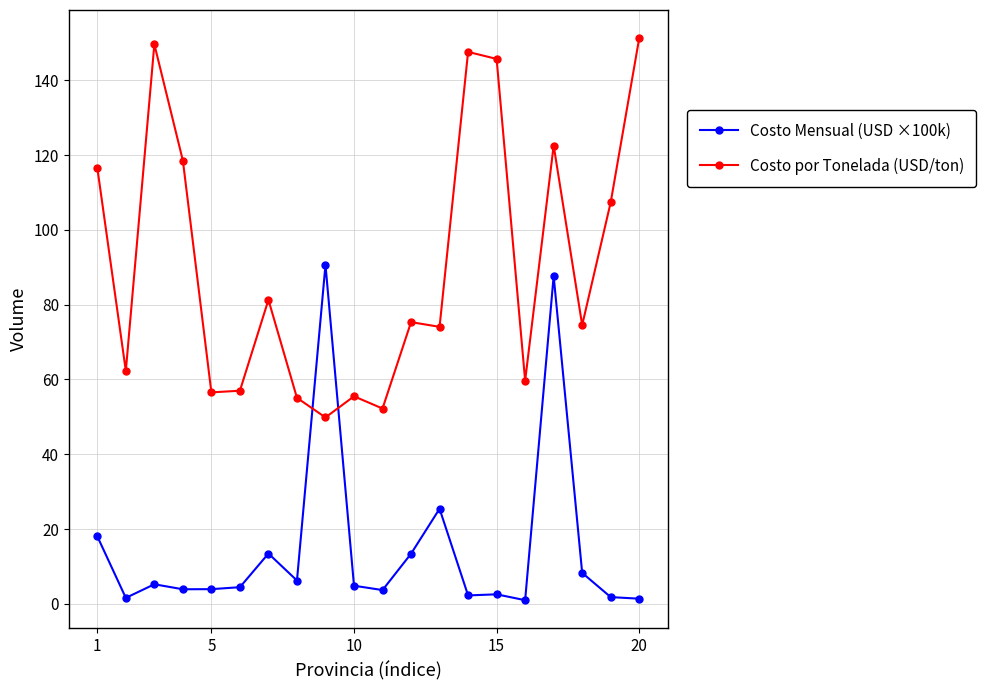

Does the chart have visible grid lines?

Yes